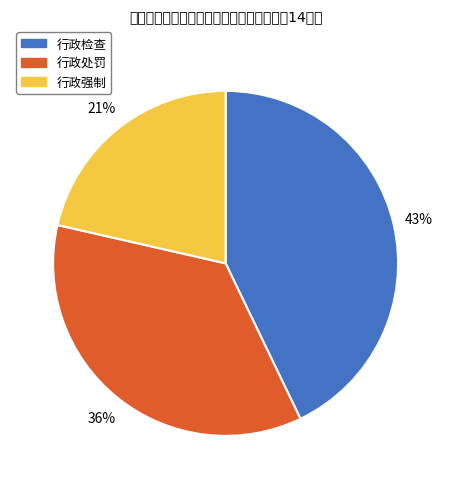

Does any single category account for the majority?

No